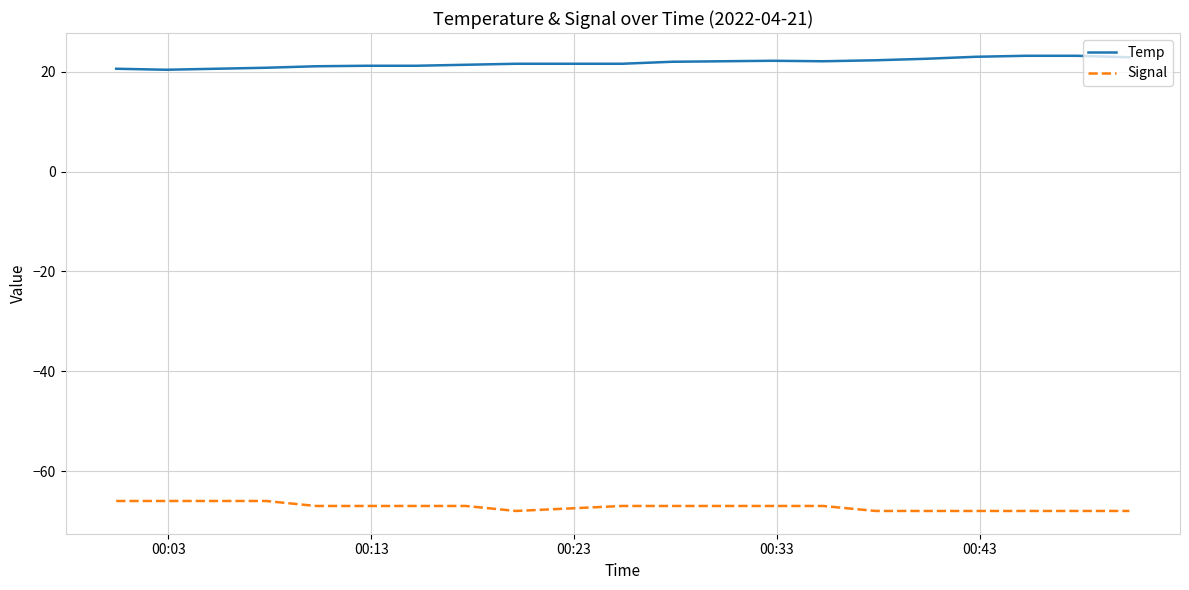

Which series has the largest total across all categories?

Temp